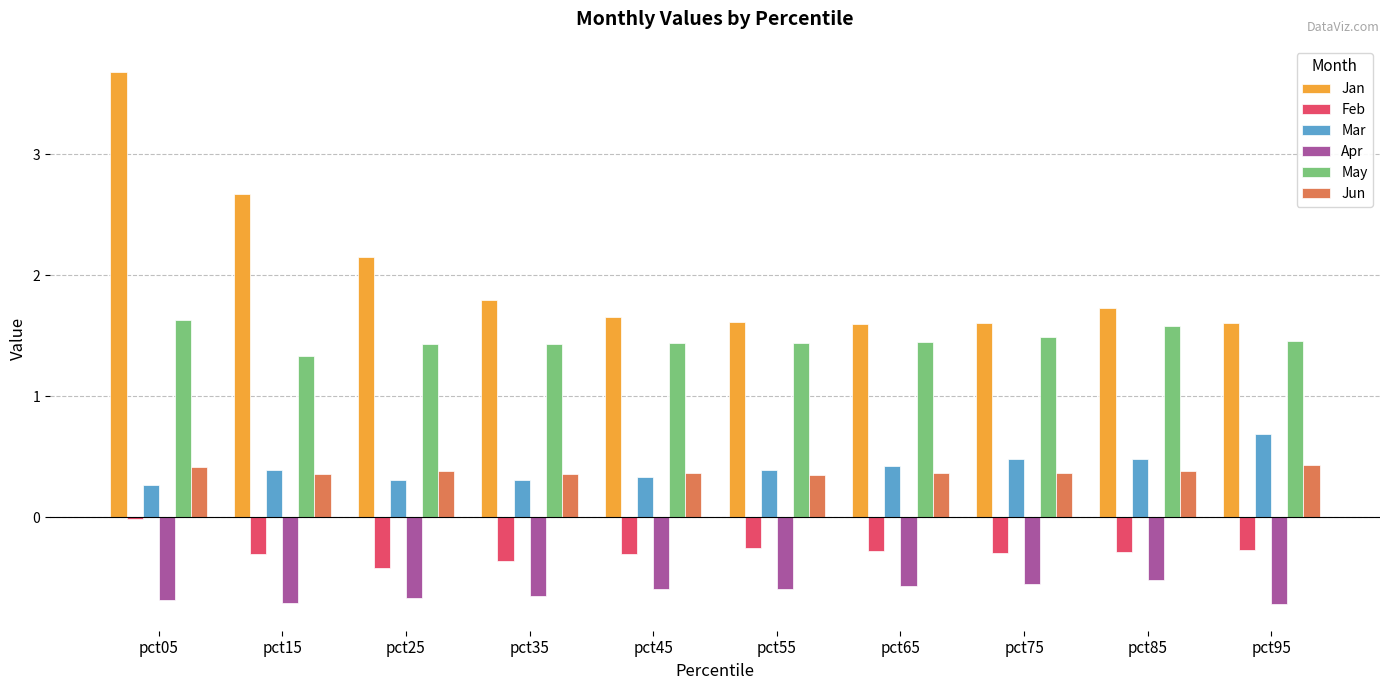

Which series has the largest total across all categories?

Jan